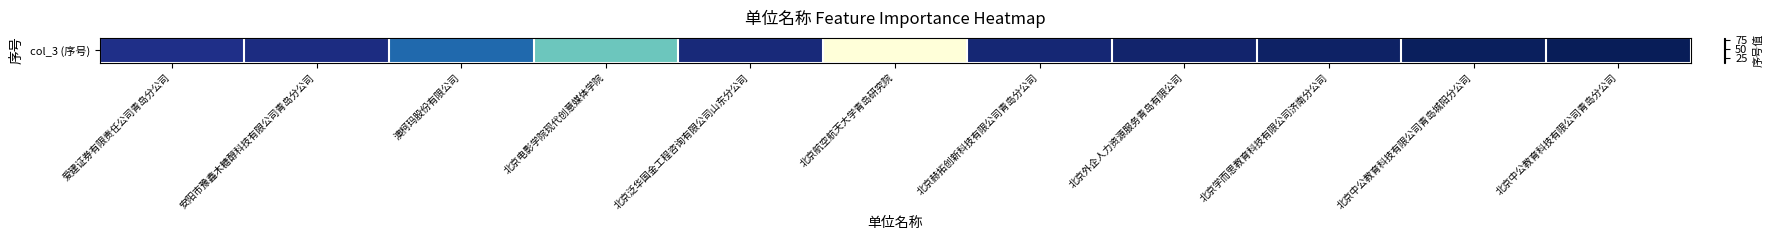

At which label does the data first exceed 75?

北京赫拓创新科技有限公司青岛分公司